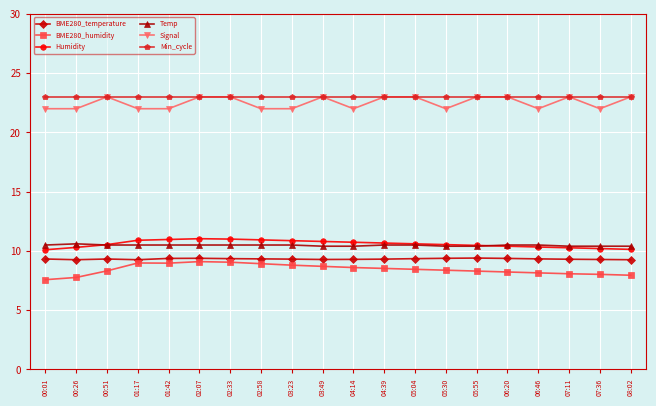

True or false: Humidity and BME280_temperature cross at least once.

False